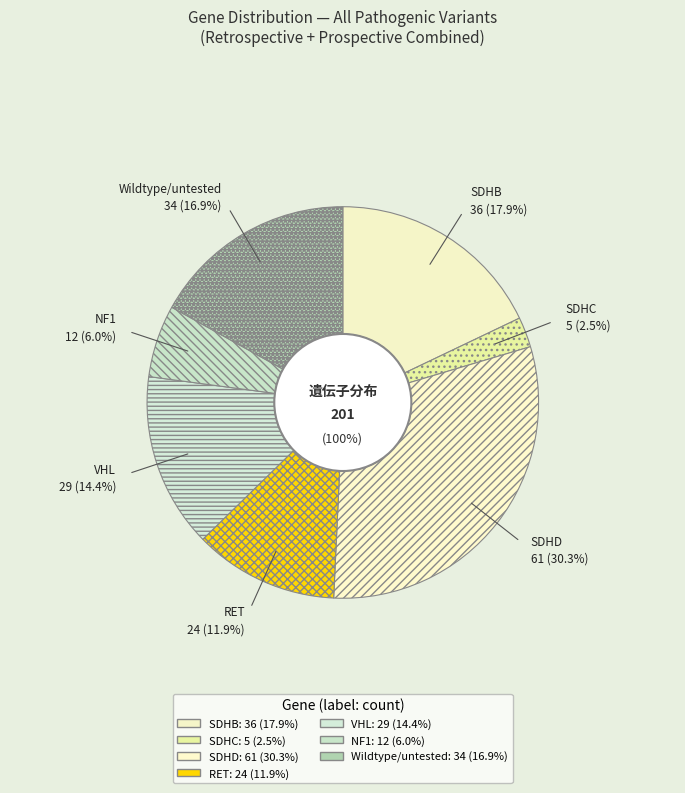

Count the number of slices in the pie.

7